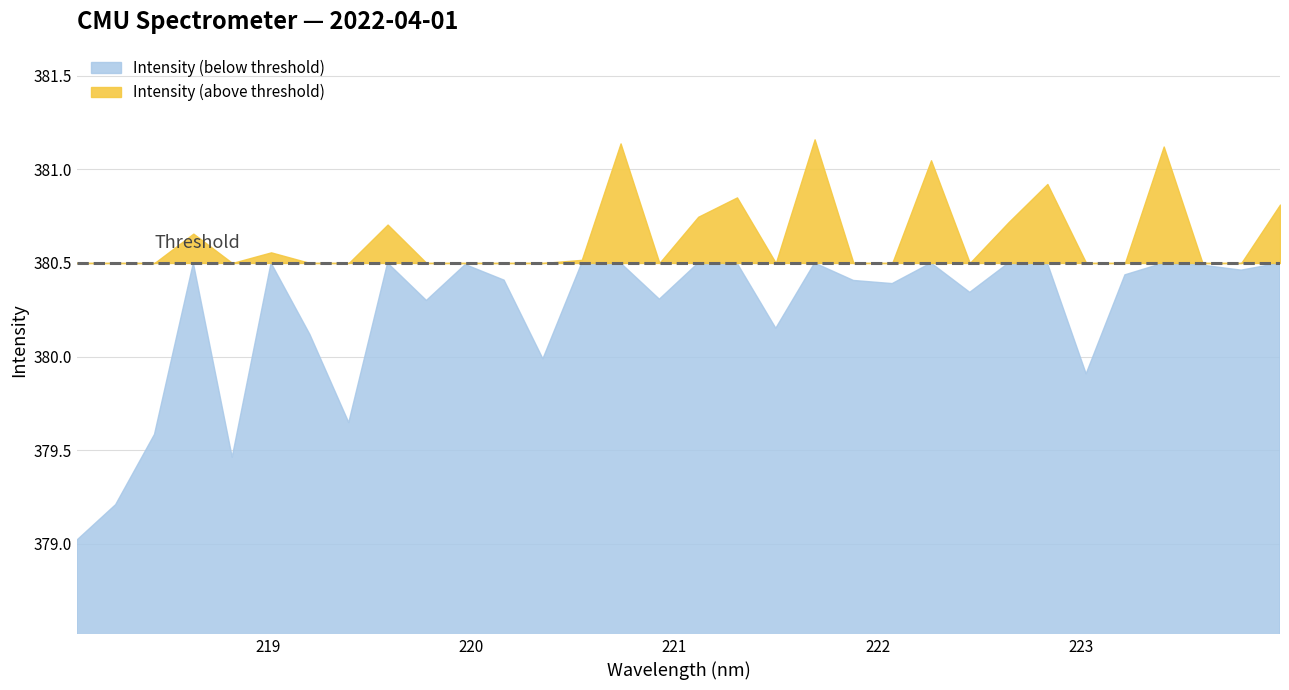

Where is the data nearest to the value 380?

220.3533